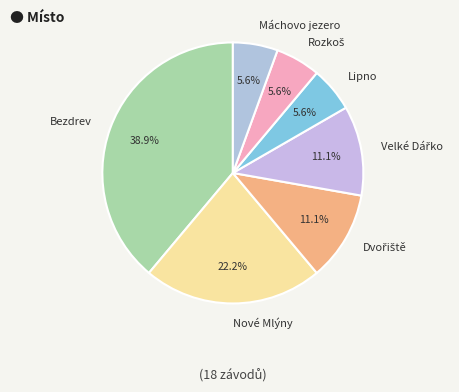

What portion of the pie excludes Nové Mlýny?

77.8%